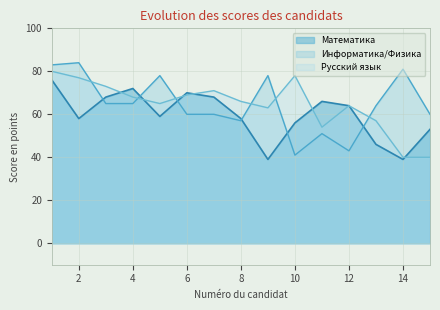

The Математика series shows 39 at 9. True or false?

True